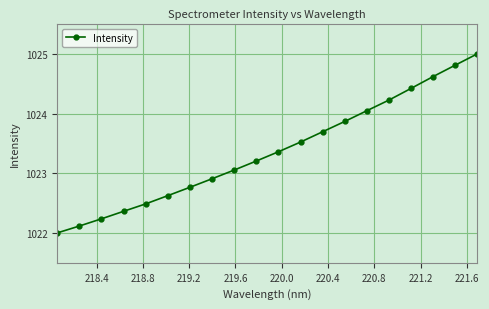

What is the sum of all values?

20467.3